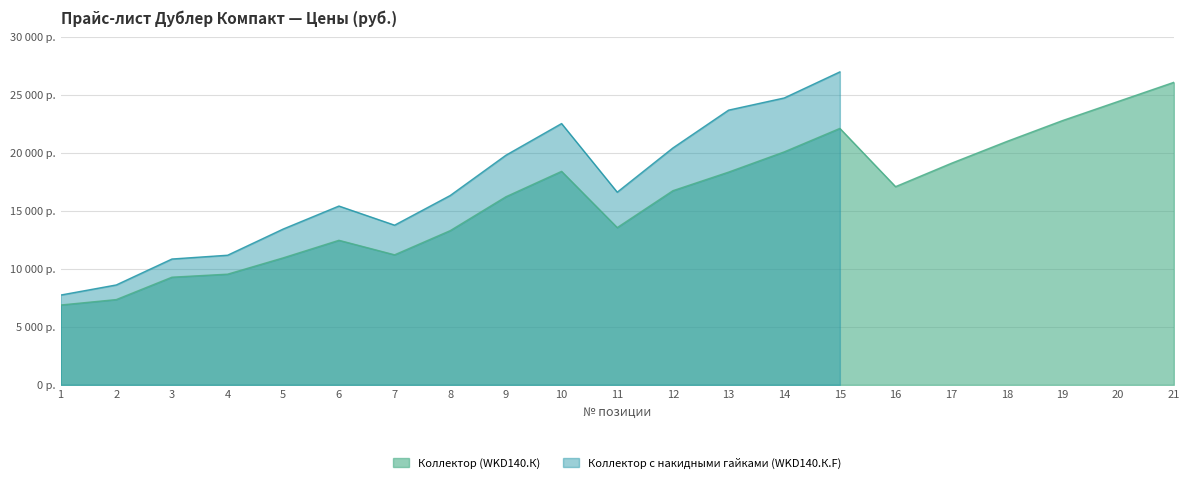

Rank the categories by value from highest to lowest.

21, 20, 19, 15, 18, 14, 17, 10, 13, 16, 12, 9, 11, 8, 6, 7, 5, 4, 3, 2, 1